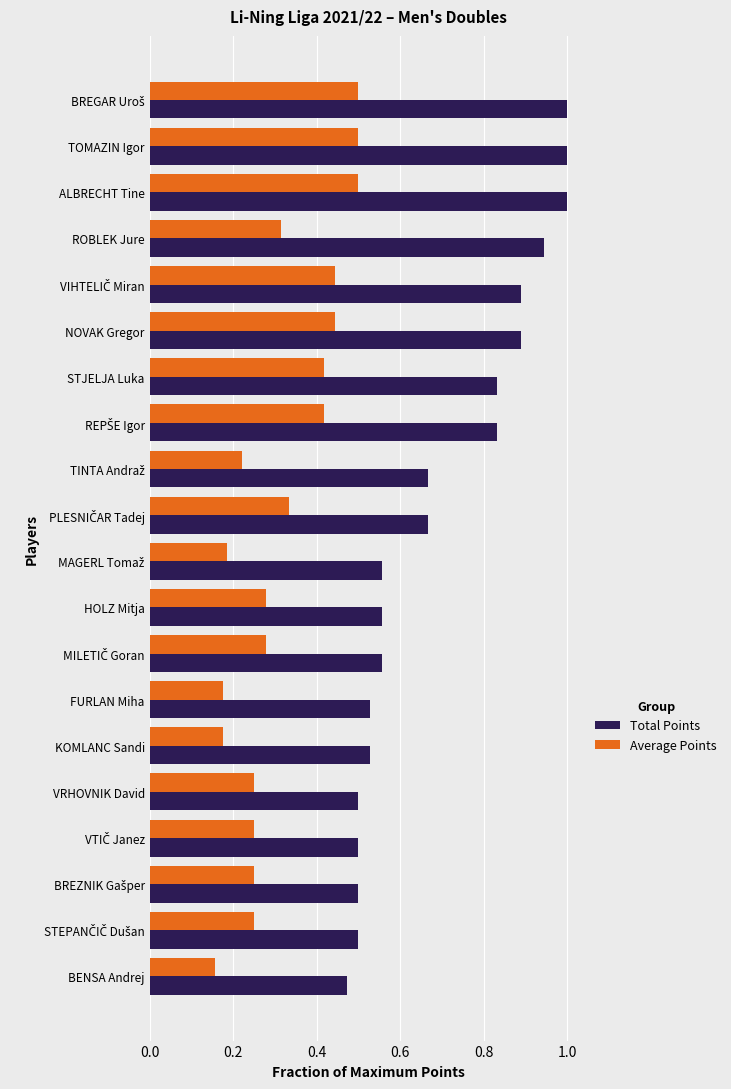

What is the greatest value displayed?

1.0